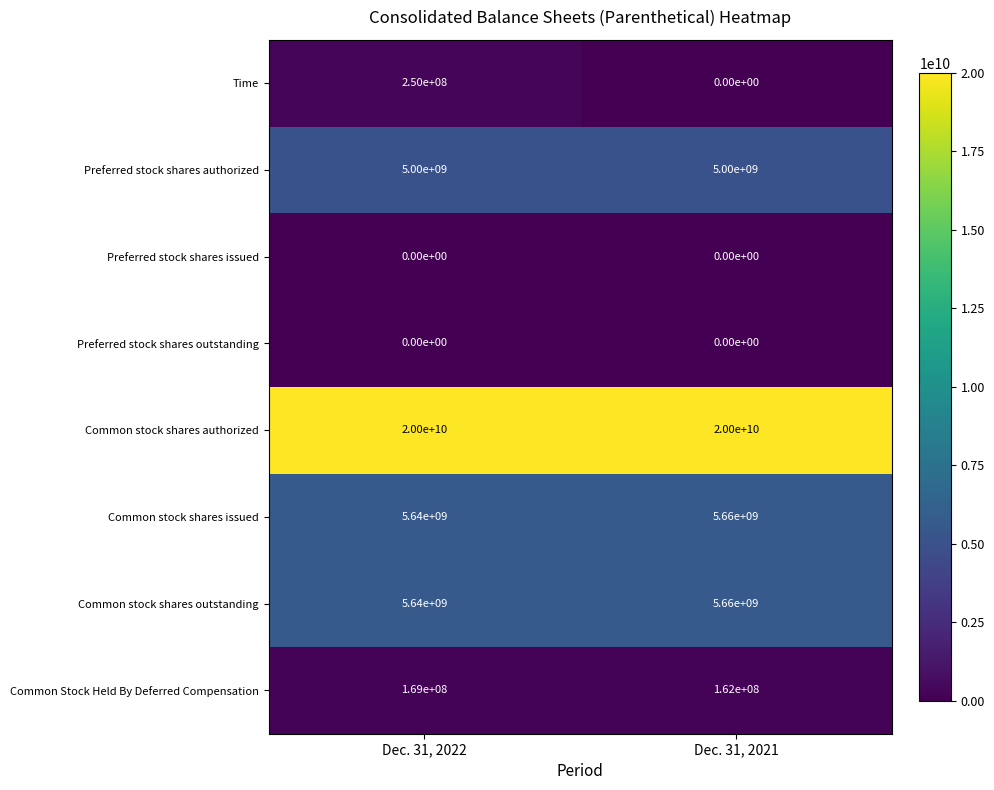

What is the greatest value displayed?

20000000000